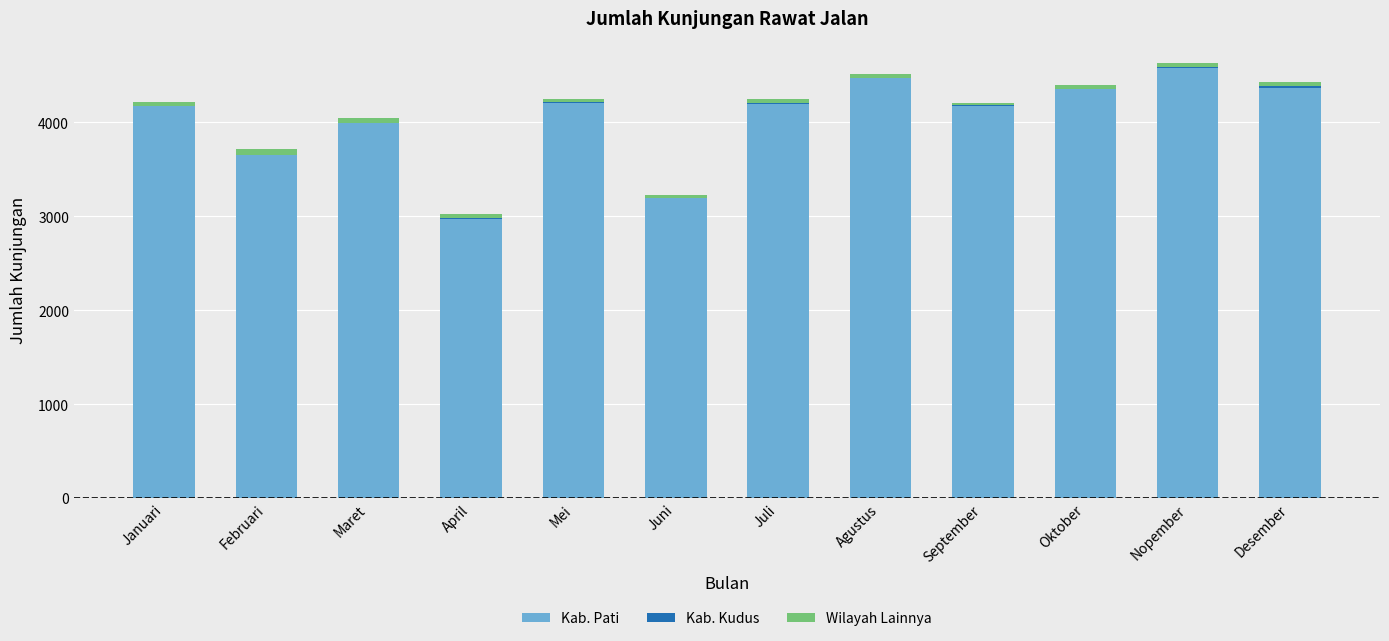

True or false: Kab. Pati has a value of 3992 at Maret.

True